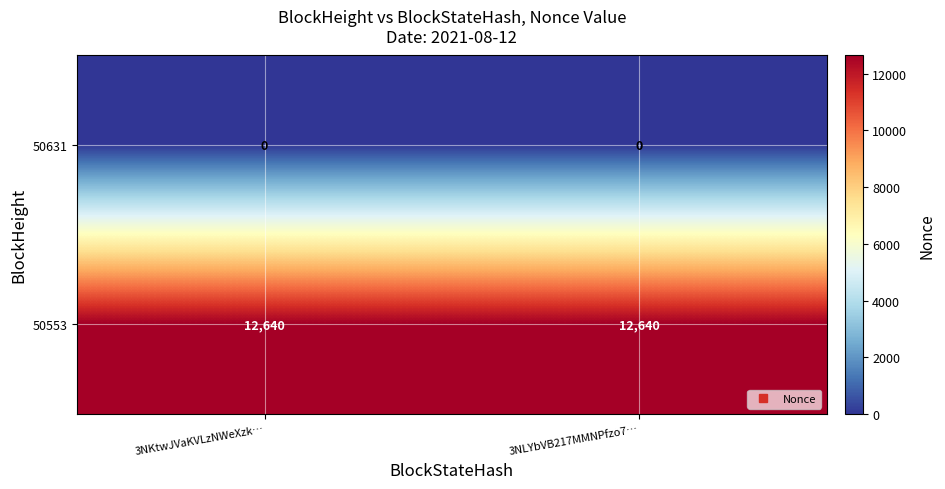

The value of 50553 at 3NKtwJVaKVLzNWeXzk… is 12640. True or false?

True